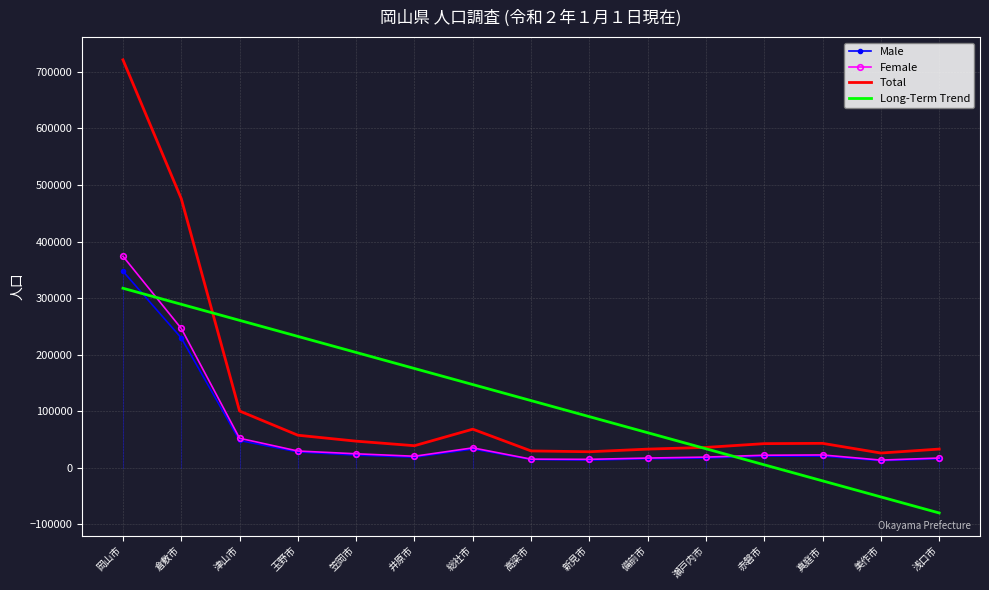

How many intersections are there between Male and Long-Term Trend?

2